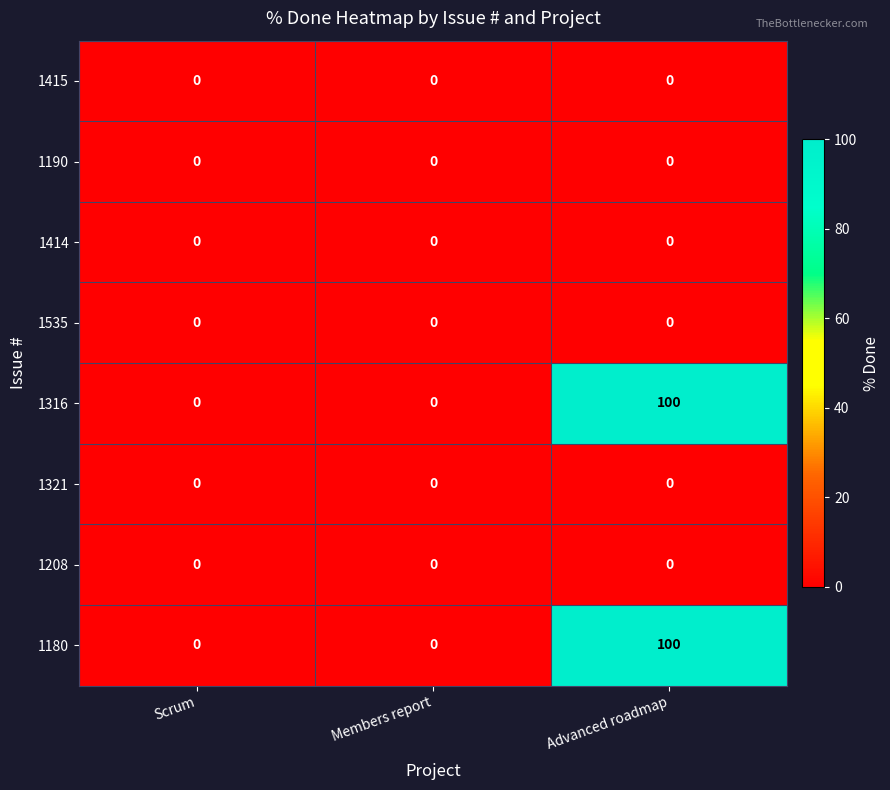

Reading left to right, extract all data points from this chart.

1415: 0	0	0
1190: 0	0	0
1414: 0	0	0
1535: 0	0	0
1316: 0	0	100
1321: 0	0	0
1208: 0	0	0
1180: 0	0	100